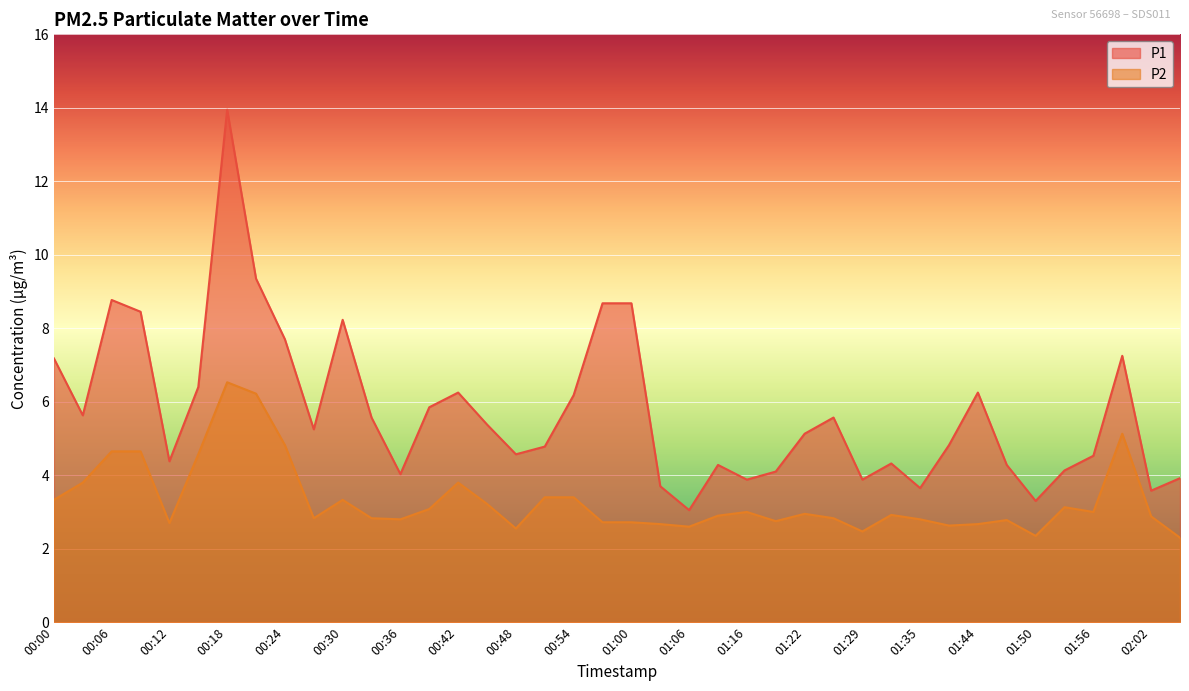

What is the highest value of the P1 series?

13.9